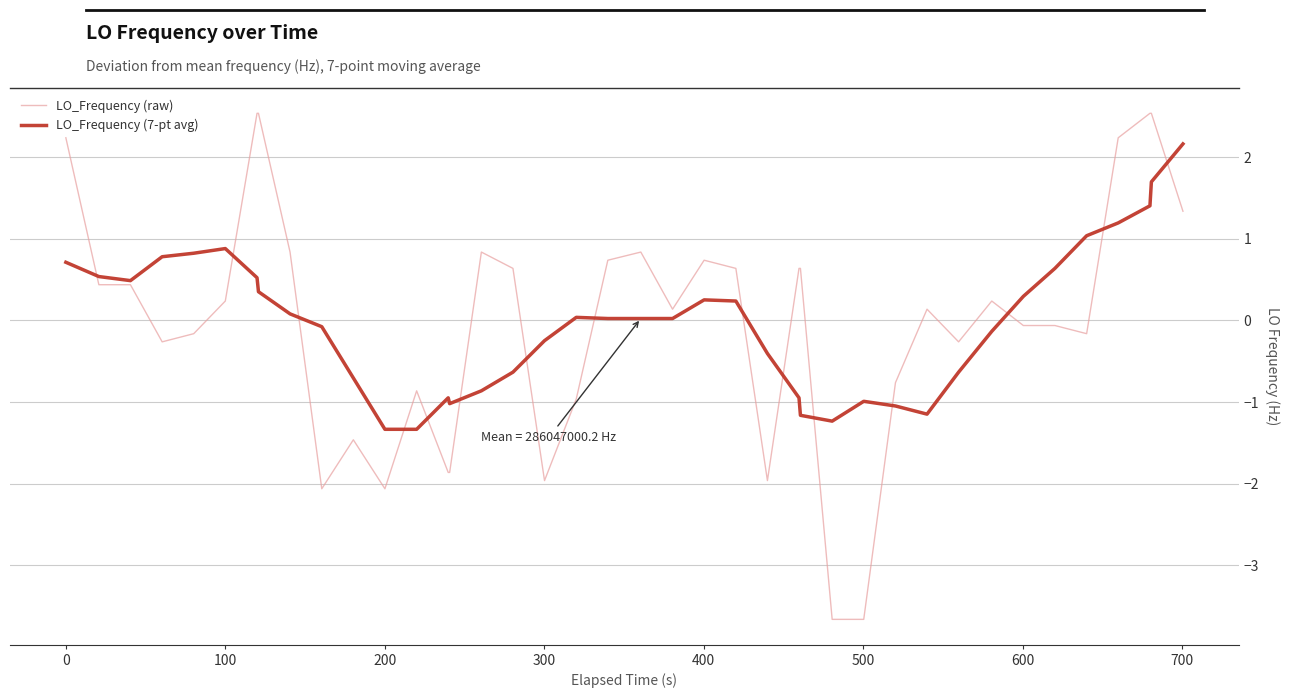

Which series has the widest spread of values?

LO_Frequency (raw)